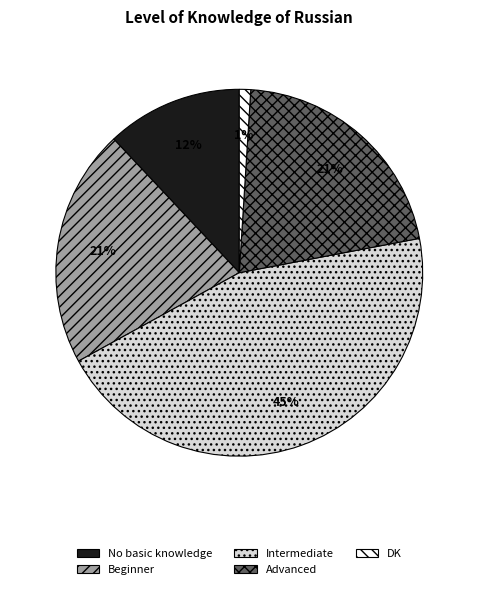

Between DK and Advanced, which is larger?

Advanced